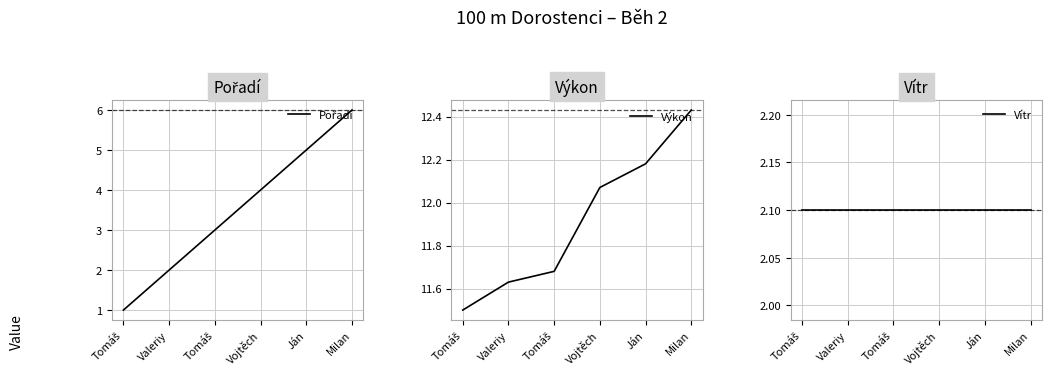

What is the label of the 1st point from the right?

Milan